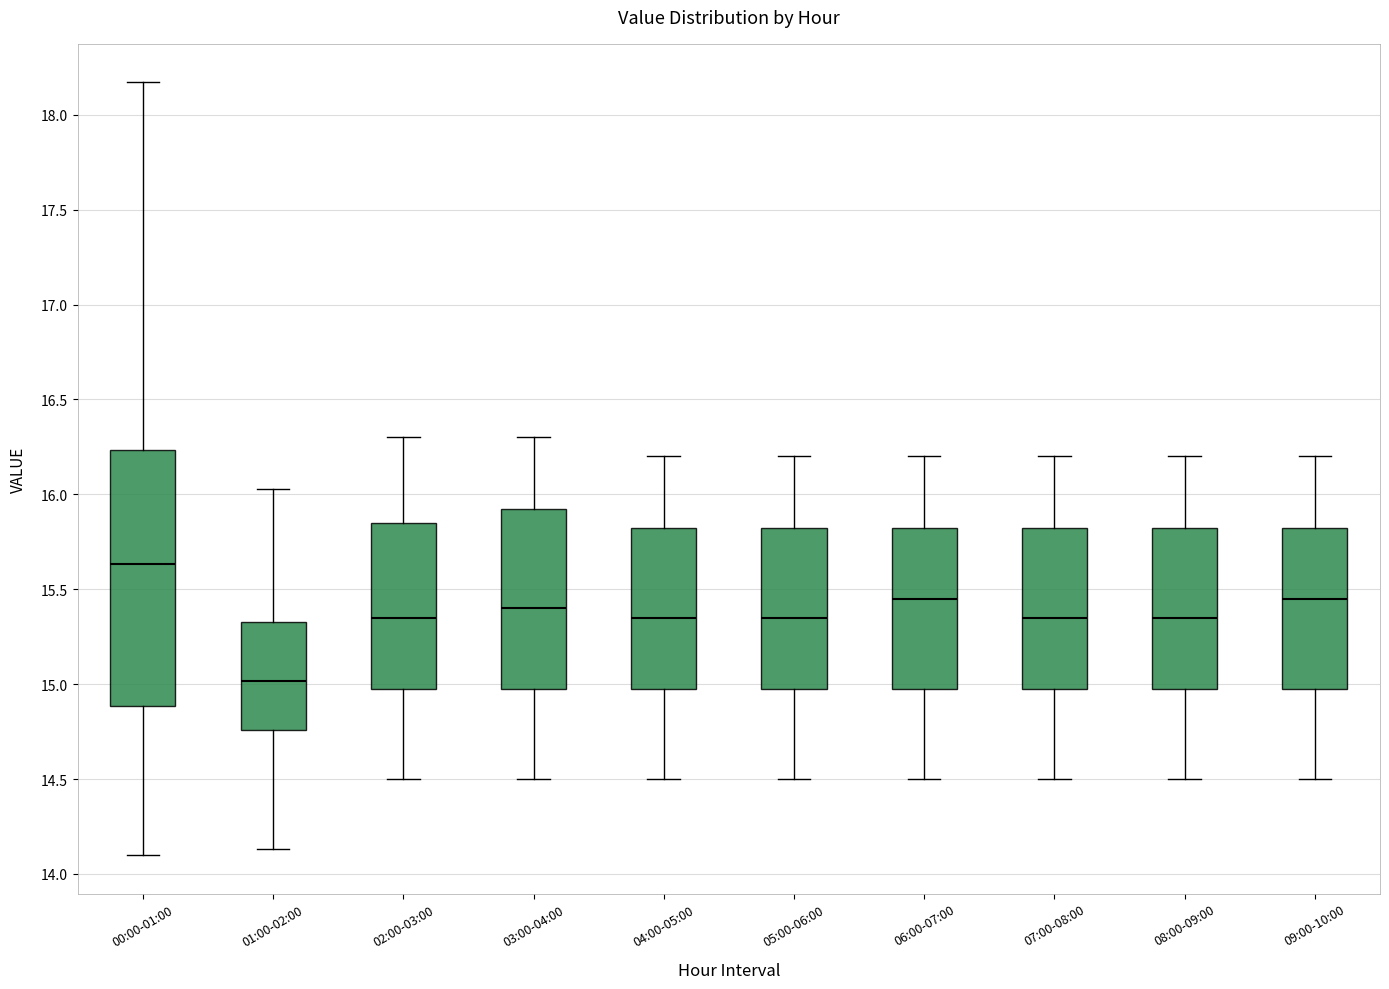

Which box is the tallest, from its lower edge to its upper edge?

00:00-01:00